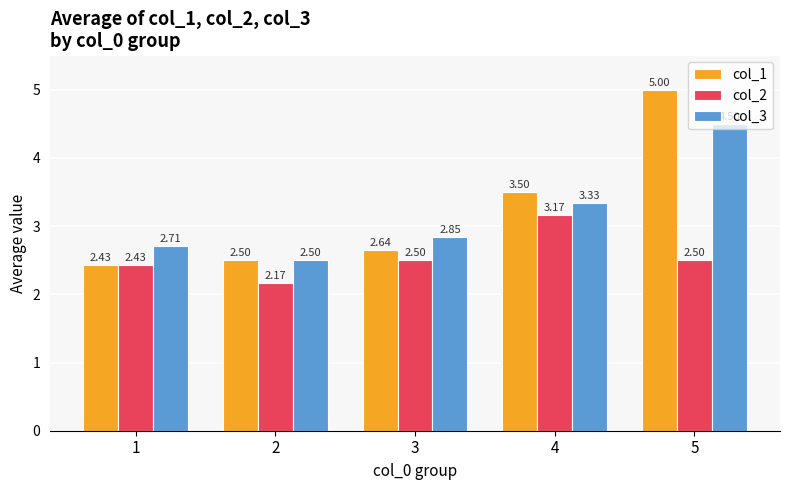

Rank the series by their maximum value, from highest to lowest.

col_1, col_3, col_2